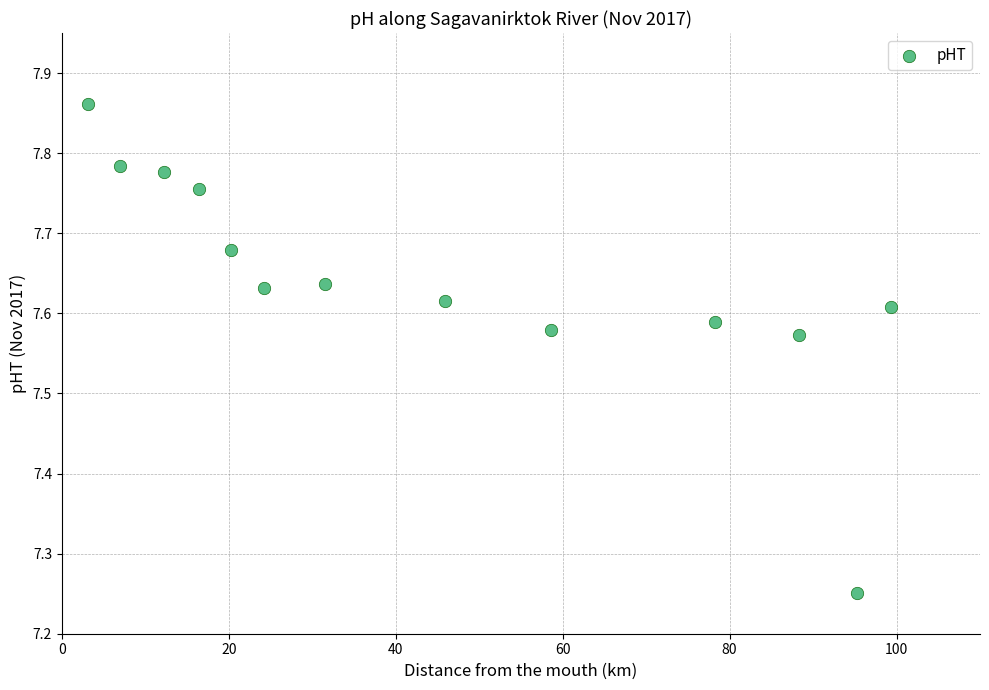

What is the range of X values (max minus min)?

96.2